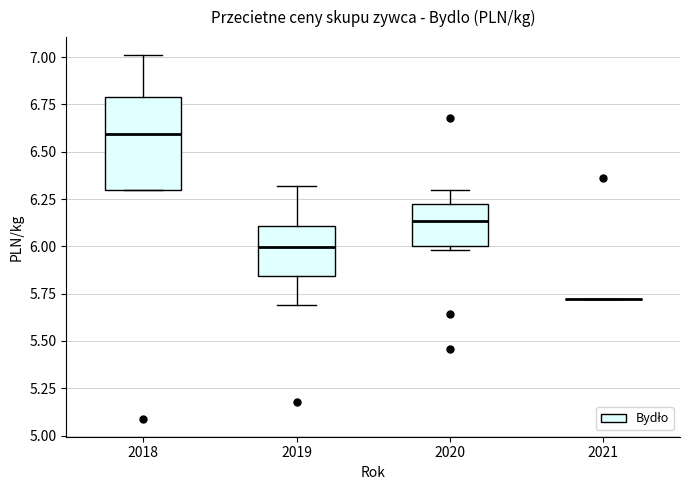

Reading left to right, read every box against the y-axis: the position of its median line, the range the box covers, and the ends of its whiskers. The values are not printed on the chart, so give them approximately, as read against the axis.

2018: median 6.60, box 6.30 to 6.80, whiskers 6.30 to 7.00
2019: median 6.00, box 5.85 to 6.10, whiskers 5.70 to 6.30
2020: median 6.15, box 6.00 to 6.25, whiskers 6.00 (just below the box's lower edge) to 6.30
2021: box collapsed to a line at 5.70, whiskers 5.70 to 5.70